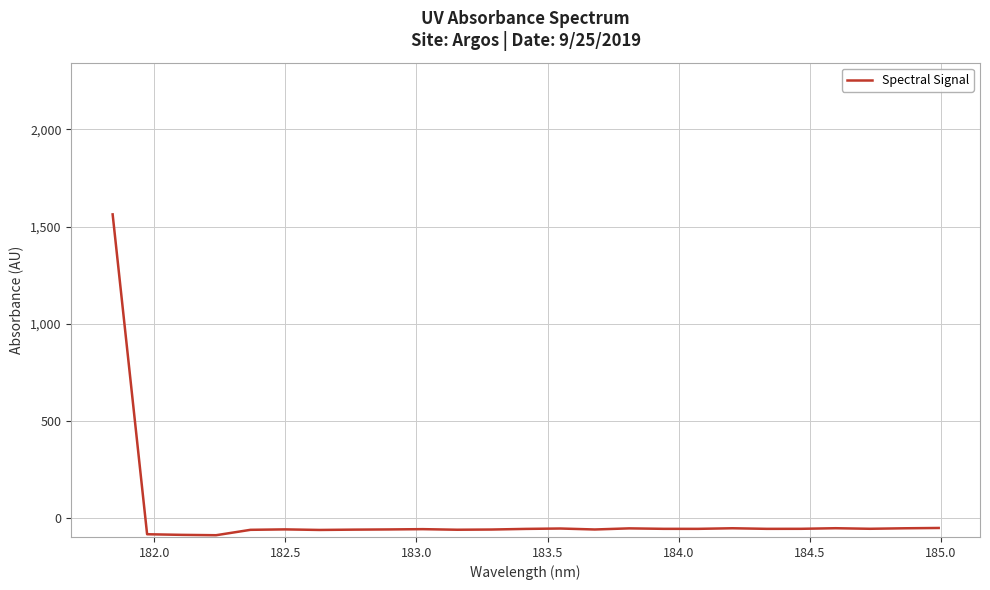

What is the maximum value shown in the chart?

1562.7